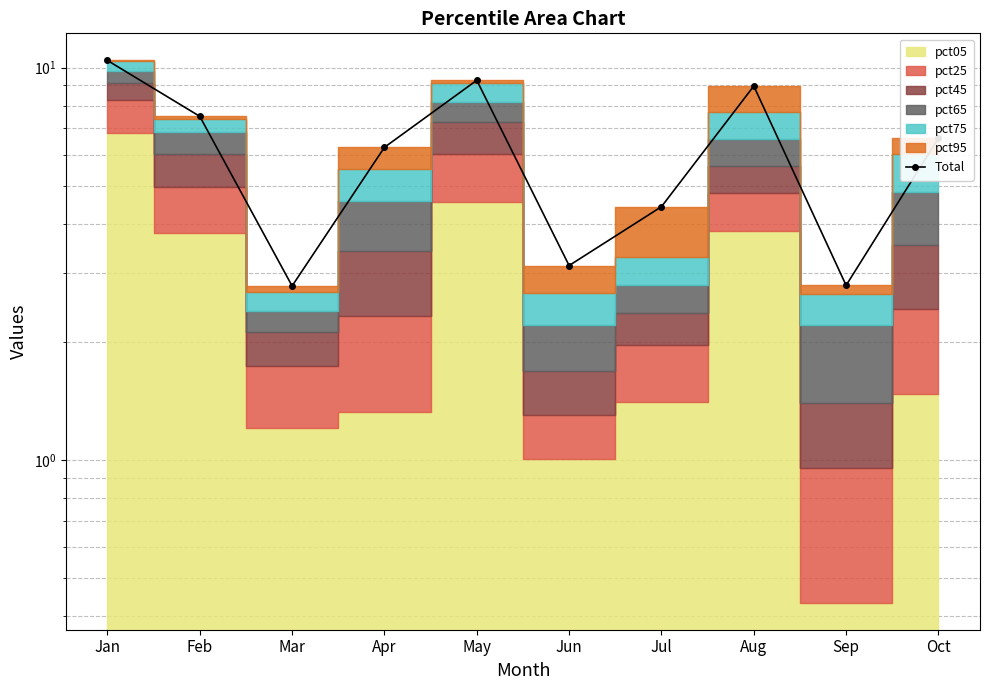

Is it true that the value at Jan is 10.4?

True